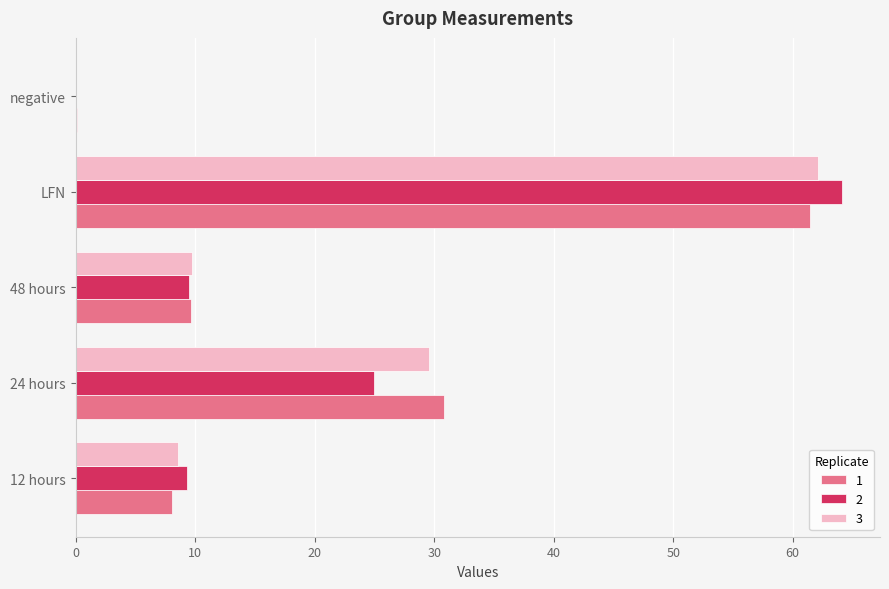

What is the spread (max minus min) of values at LFN?

2.7